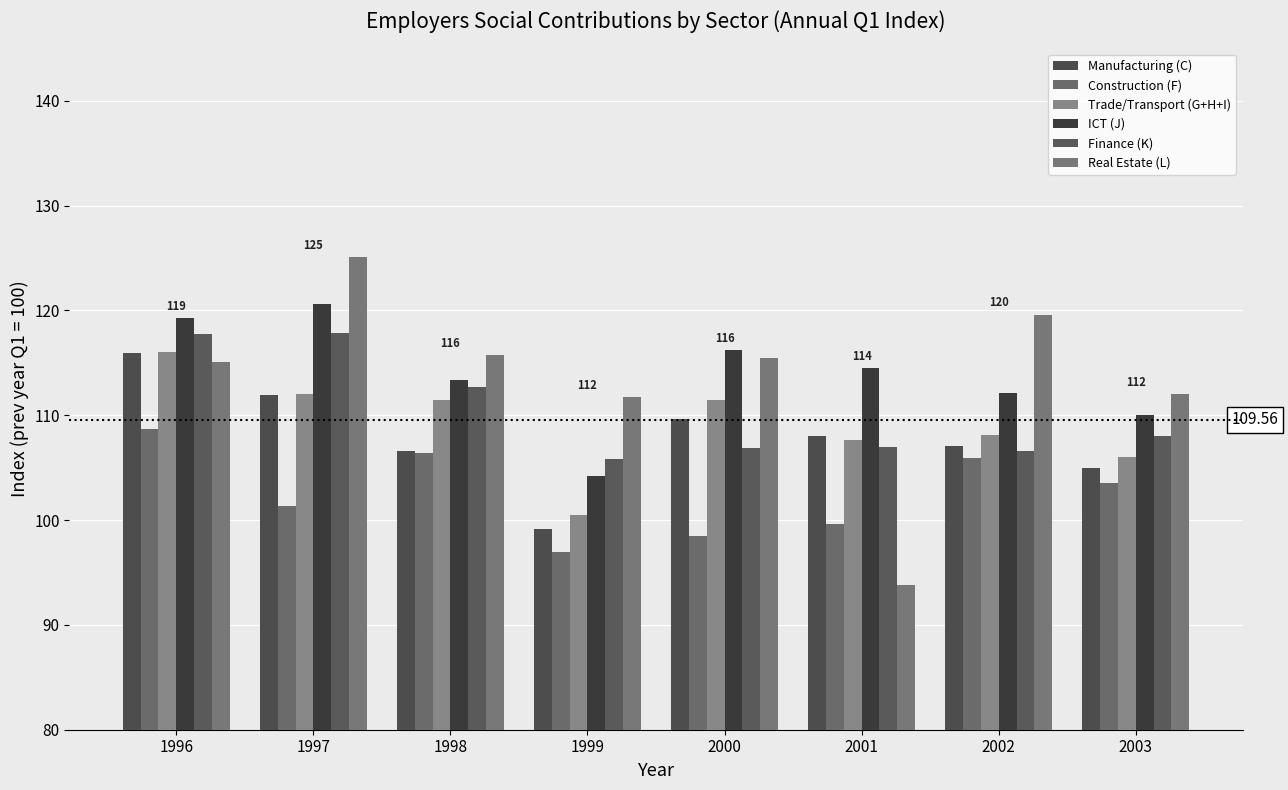

Between 2000 and 2003, which series saw the biggest shift?

ICT (J)